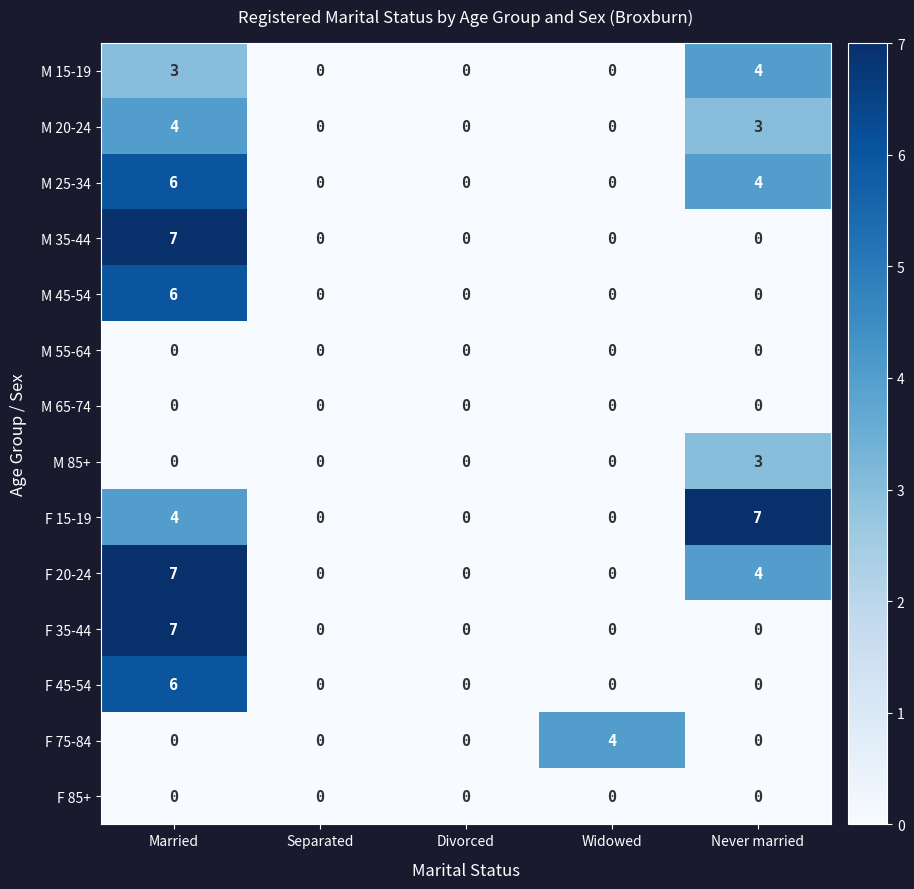

Is it true that M 20-24 equals 0 at Widowed?

True